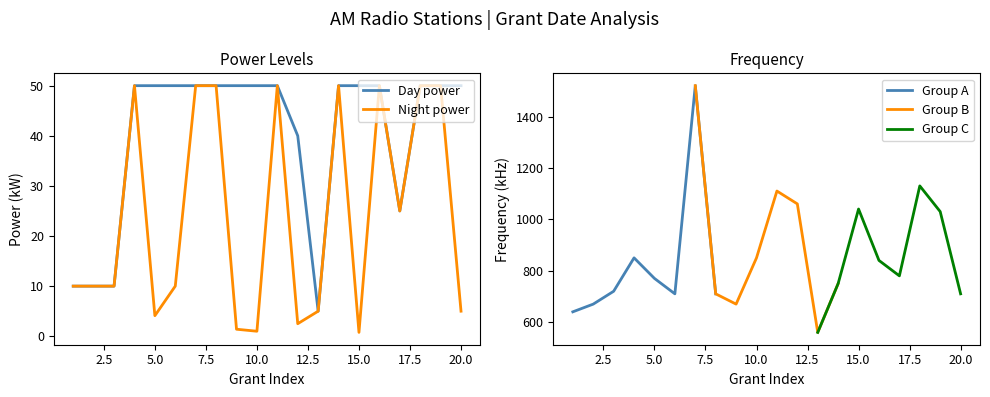

What is the difference between the second highest and minimum values in the Day power (kW) series?

45.0